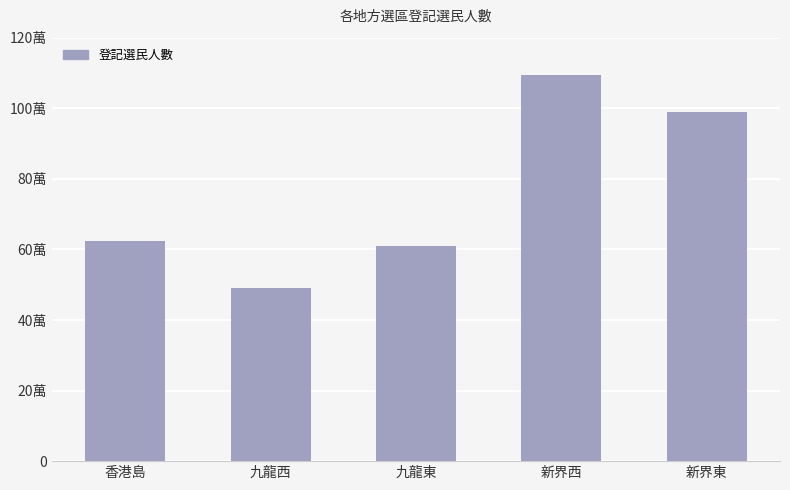

At which category does the chart reach its peak across all series?

新界西